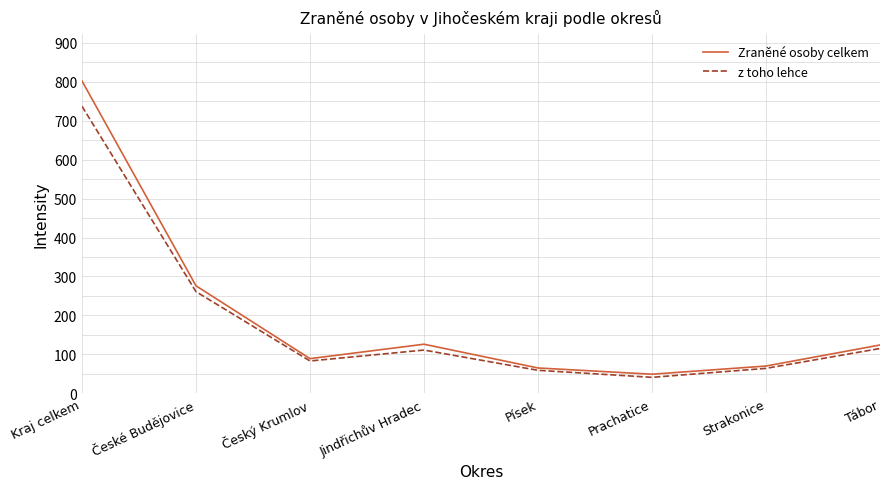

What is the spread (max minus min) of values at Kraj celkem?

65